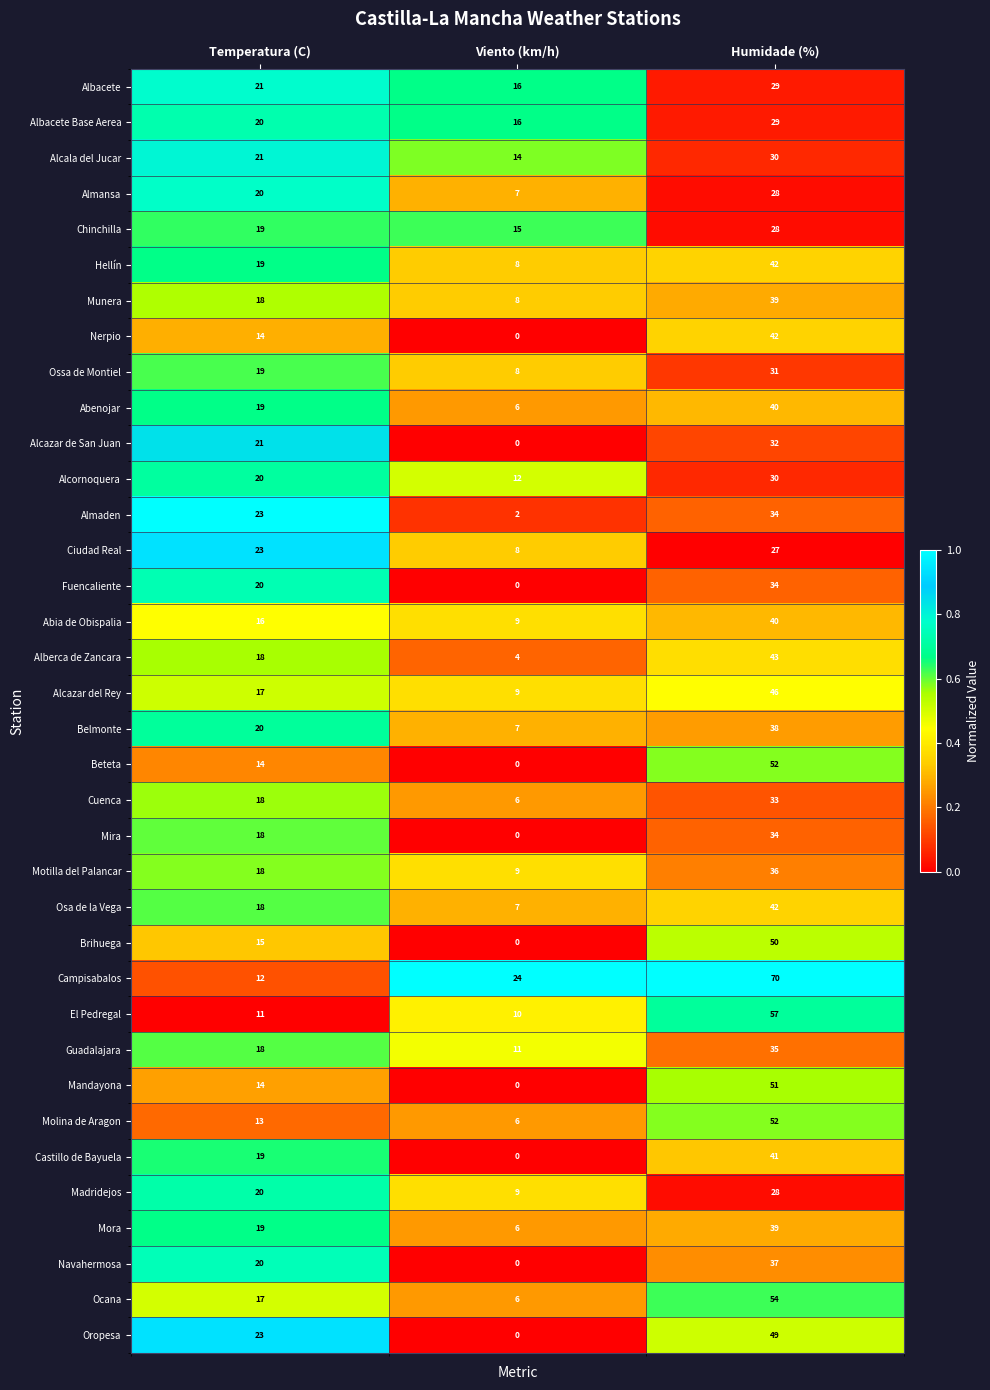

What is the sum of the Guadalajara values at Viento (km/h) and Humidade (%)?

46